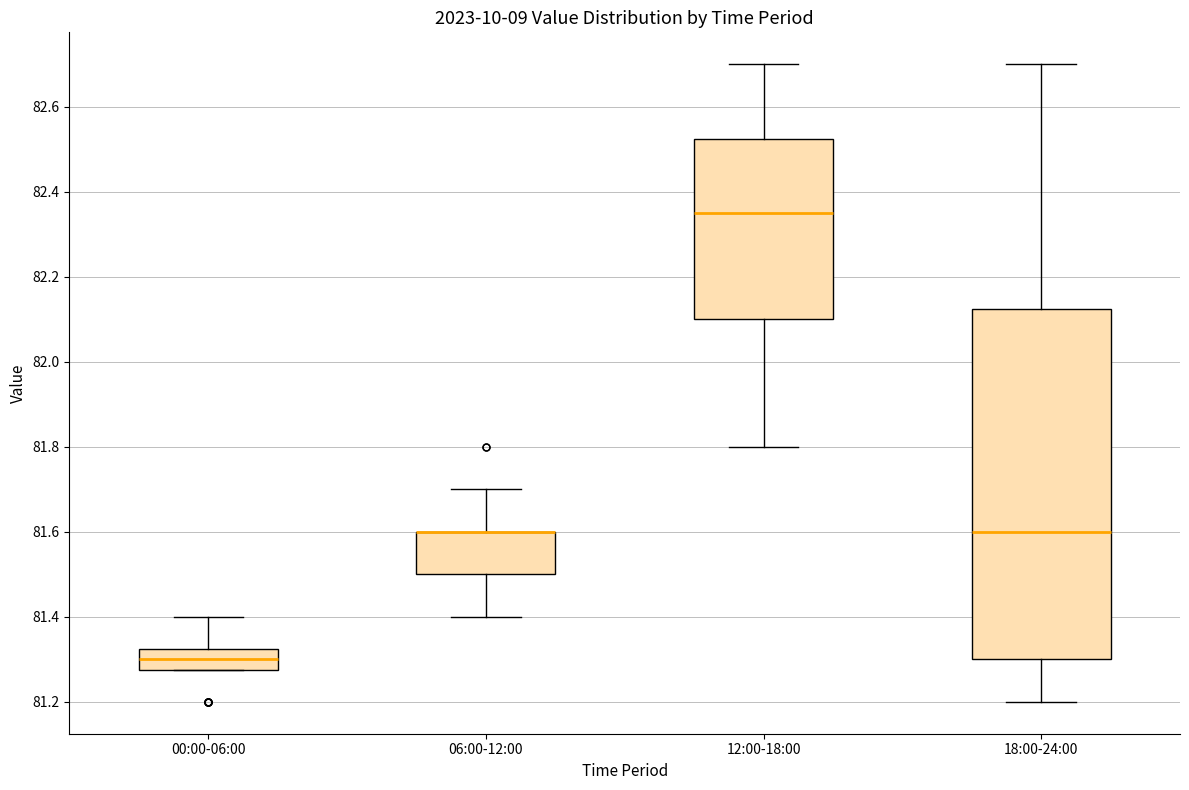

Reading left to right, transcribe this box plot: for each box, give where its median line is, the range the box spans, and where its two whiskers end, as read against the y-axis. The values are not printed on the chart, so give them approximately, as read against the axis.

00:00-06:00: median 81.30, box 81.28 to 81.32, whiskers 81.28 to 81.40
06:00-12:00: median 81.60 (drawn on the box's upper edge), box 81.50 to 81.60, whiskers 81.40 to 81.70
12:00-18:00: median 82.36, box 82.10 to 82.52, whiskers 81.80 to 82.70
18:00-24:00: median 81.60, box 81.30 to 82.12, whiskers 81.20 to 82.70